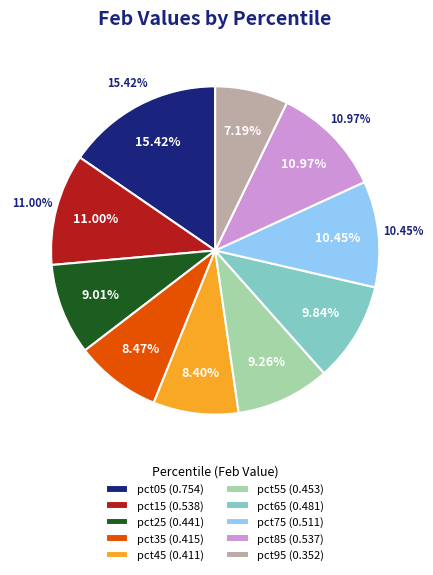

Count the number of slices in the pie.

10